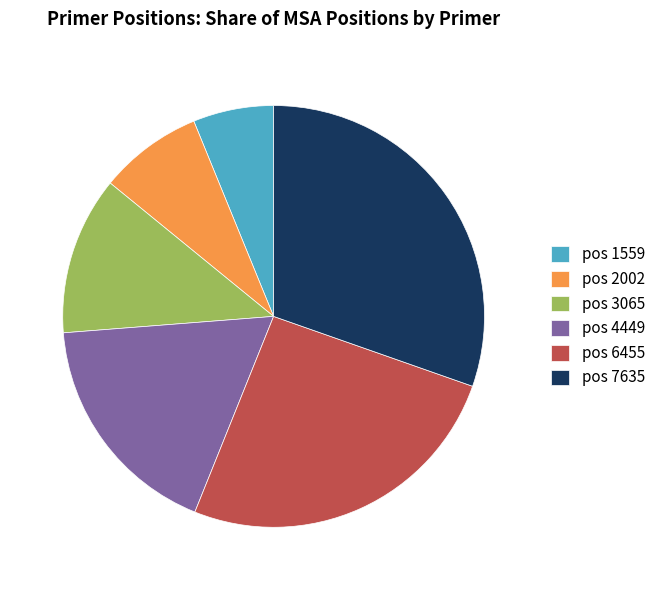

Is it true that pos 4449 is 18% of the pie?

True